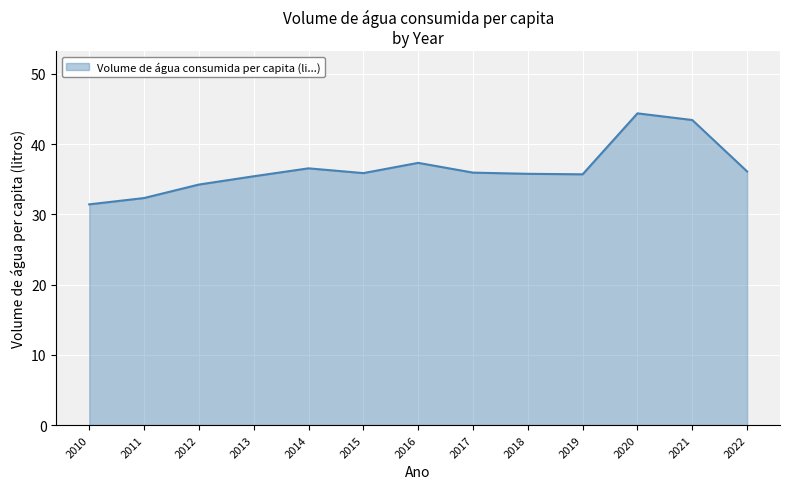

Does the chart display data point markers on the line(s)?

No